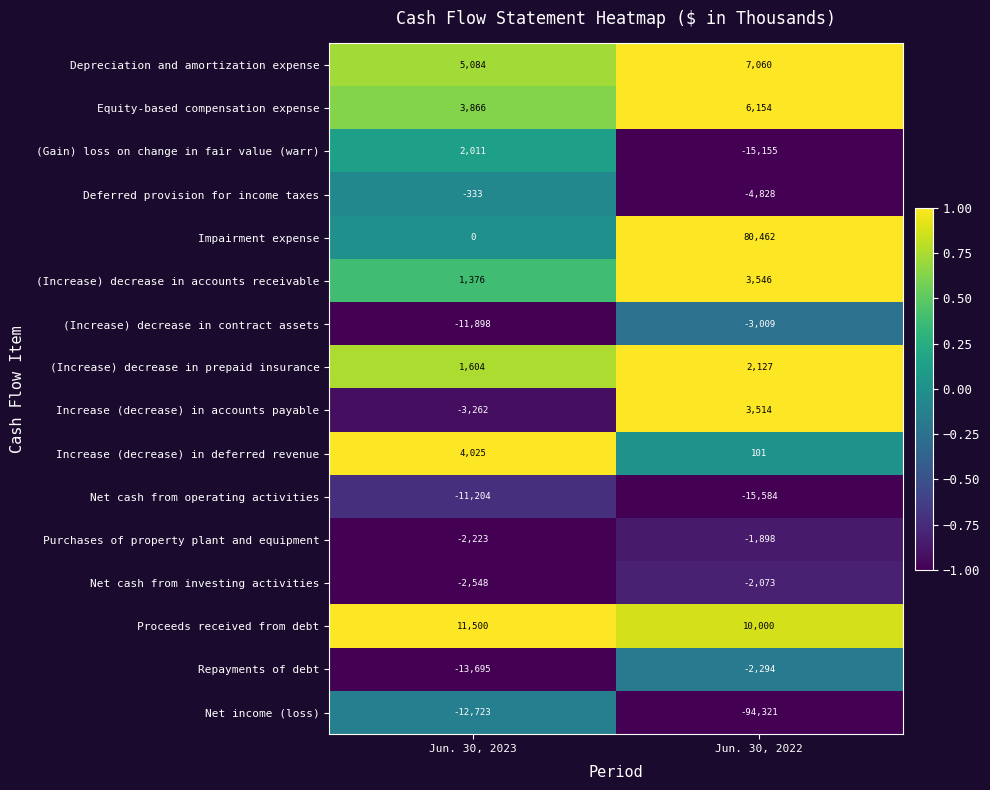

What is the spread (max minus min) of values at Jun. 30, 2023?

25195